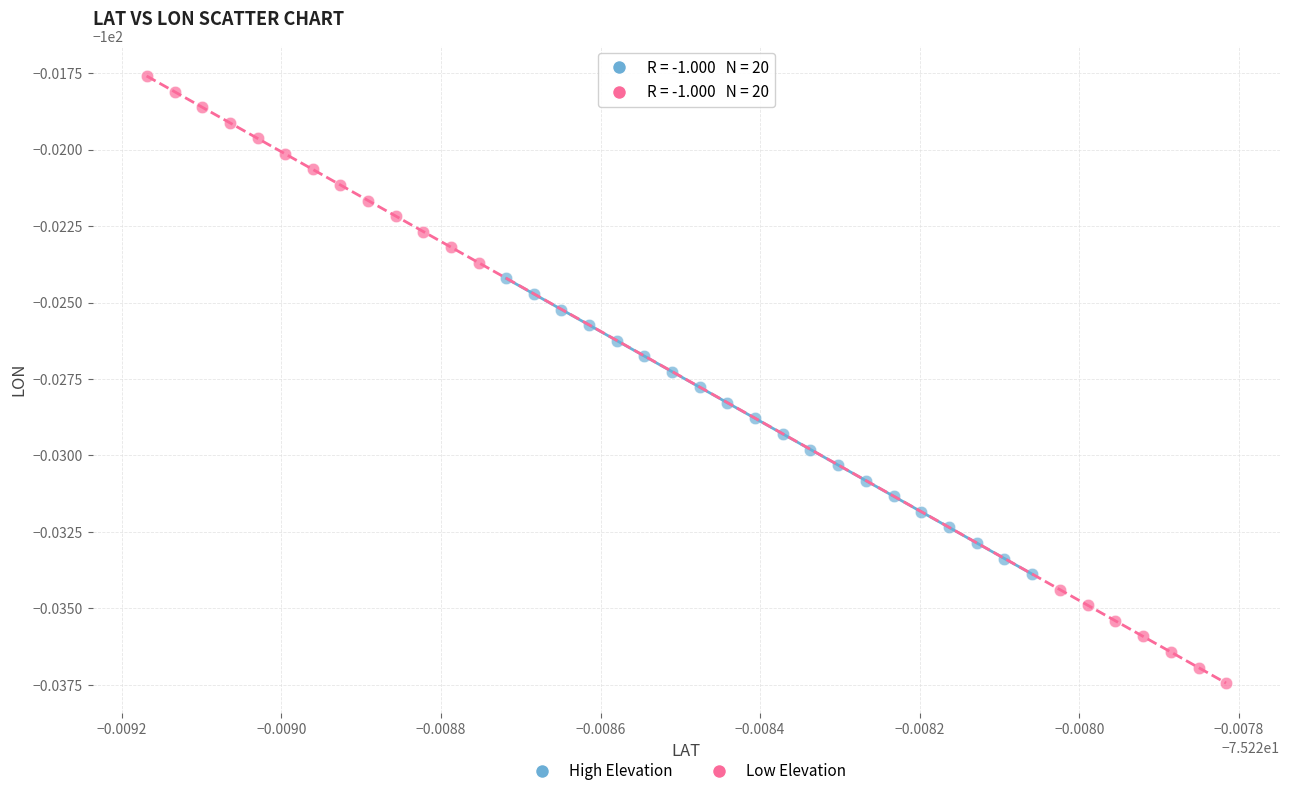

What are all the series names shown in the legend?

High Elevation, Low Elevation